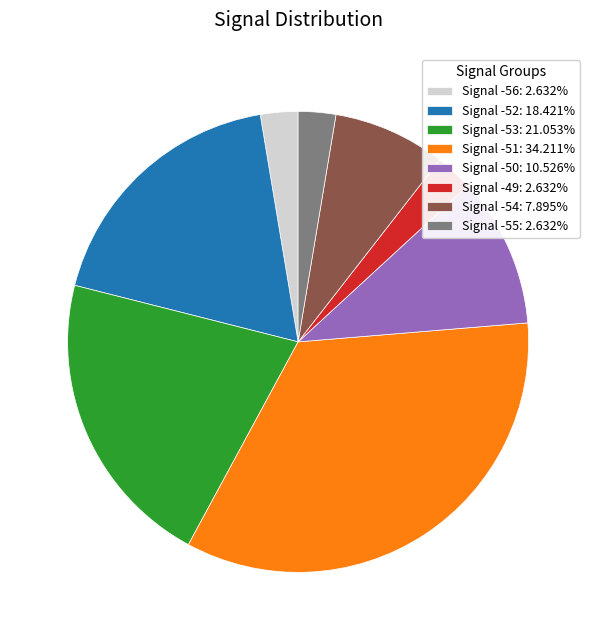

How many slices are in this pie chart?

8